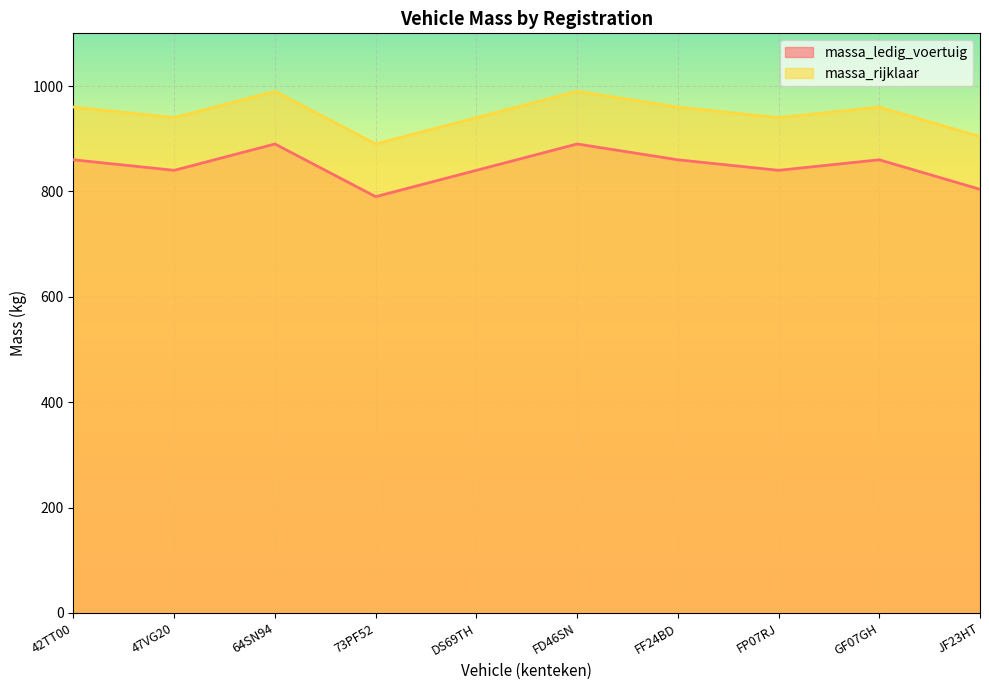

What are all the series names shown in the legend?

massa_ledig_voertuig, massa_rijklaar